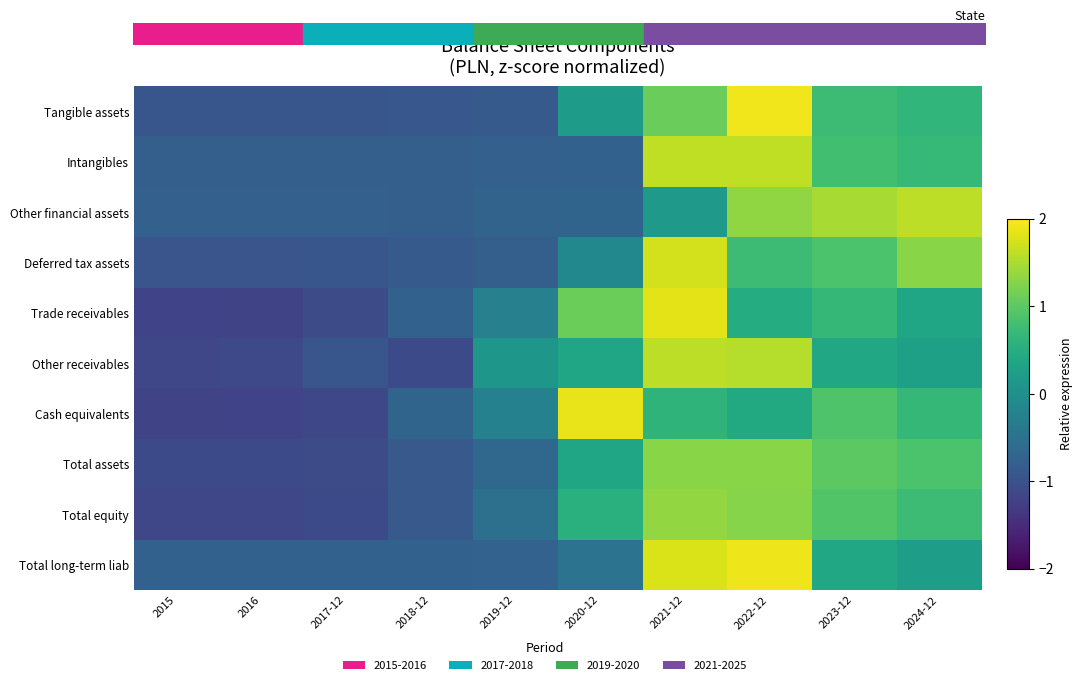

Which has a higher value, 2015 or 2018-12?

2018-12